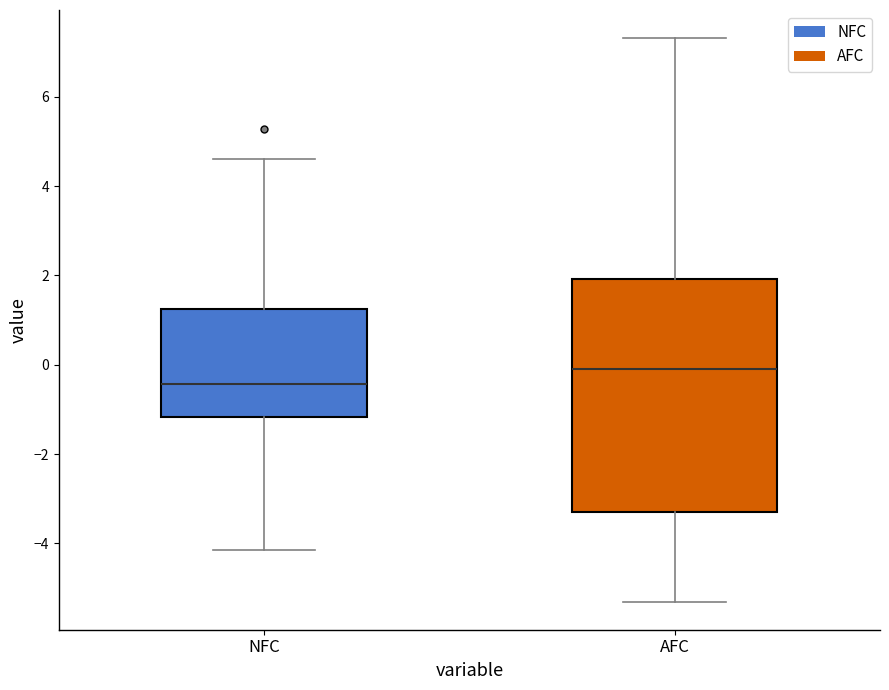

Reading left to right, read every box against the y-axis: the position of its median line, the range the box covers, and the ends of its whiskers. The values are not printed on the chart, so give them approximately, as read against the axis.

NFC: median -0.4, box -1.2 to 1.2, whiskers -4.2 to 4.6
AFC: median 0.0, box -3.2 to 2.0, whiskers -5.2 to 7.4